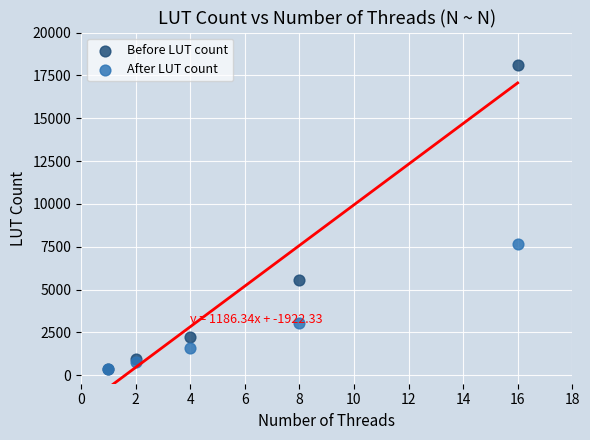

What are all the series names shown in the legend?

Before LUT count, After LUT count